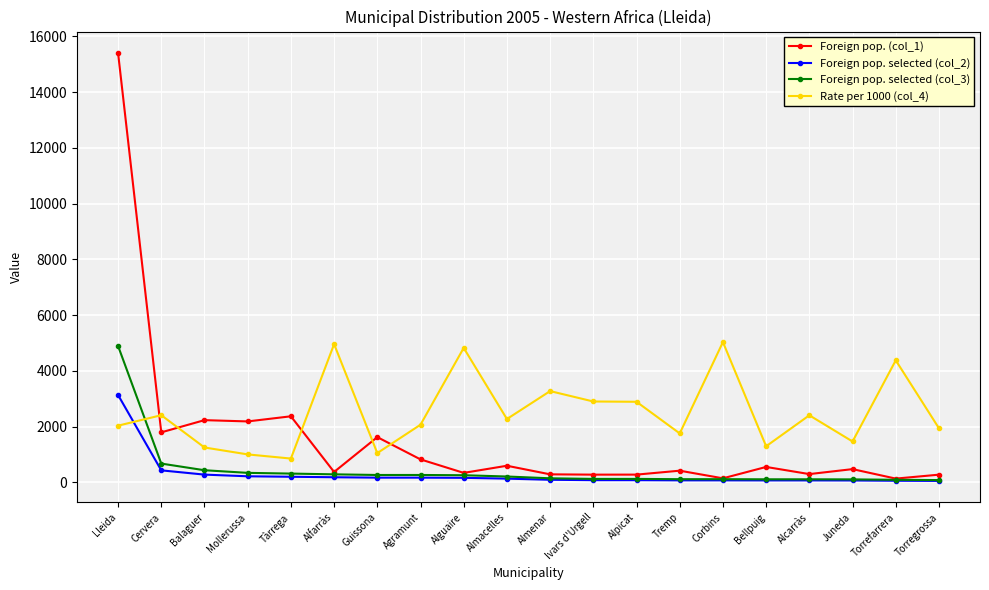

At which category is the sum across all series the highest?

Lleida